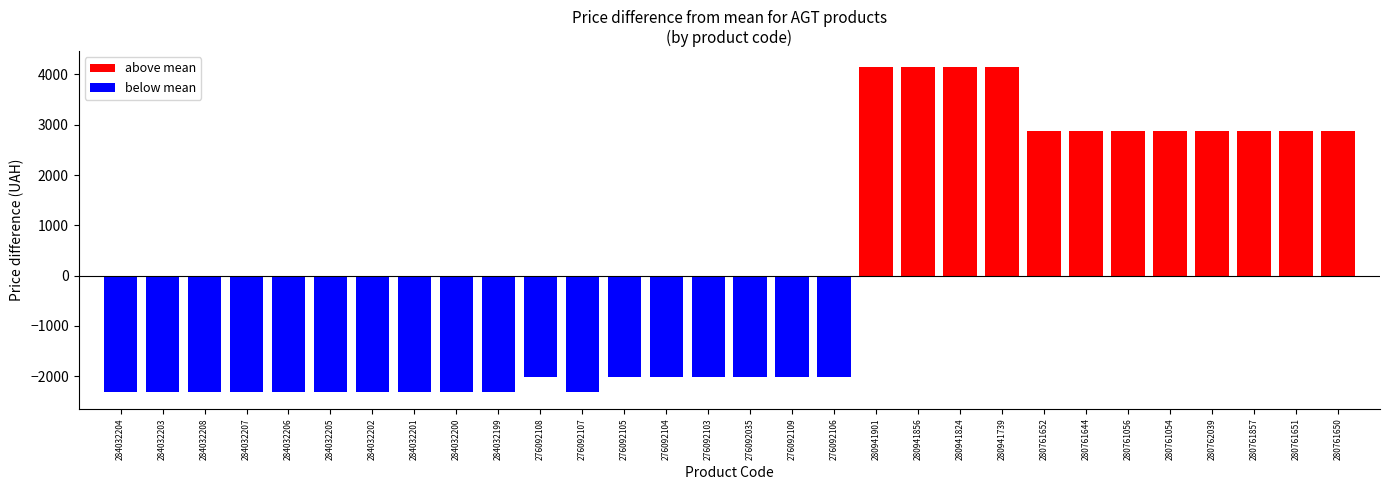

Are the bars grouped side by side (vs. stacked)?

No